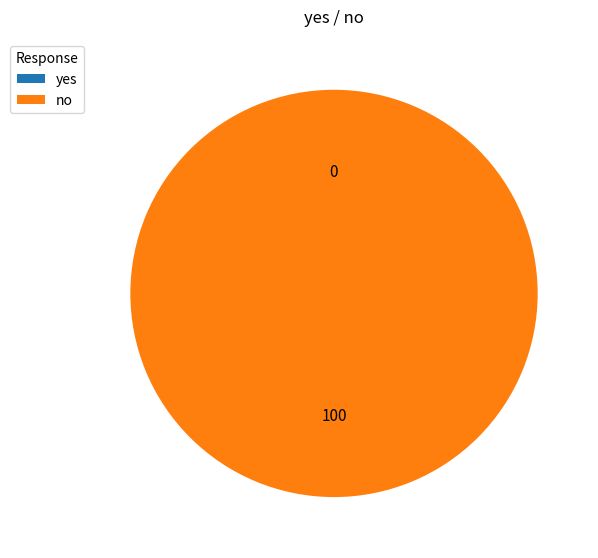

Which slice is the largest?

no